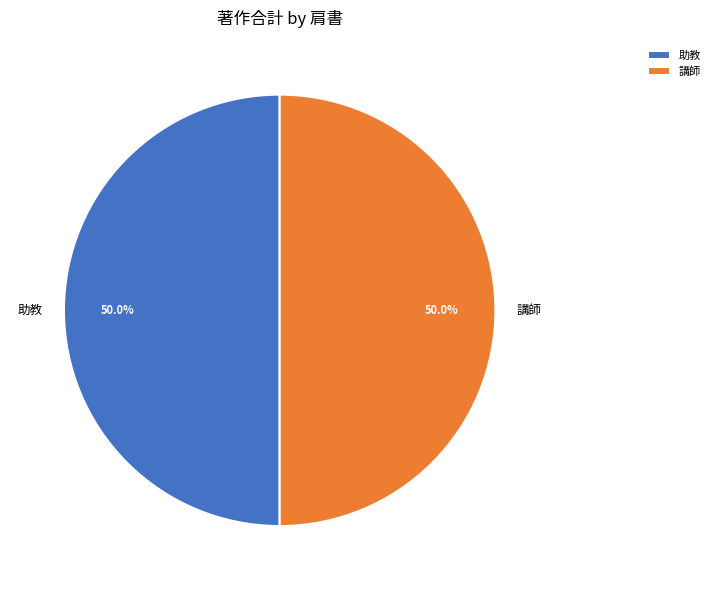

What is the ratio of the value at 講師 to the value at 助教?

1.0